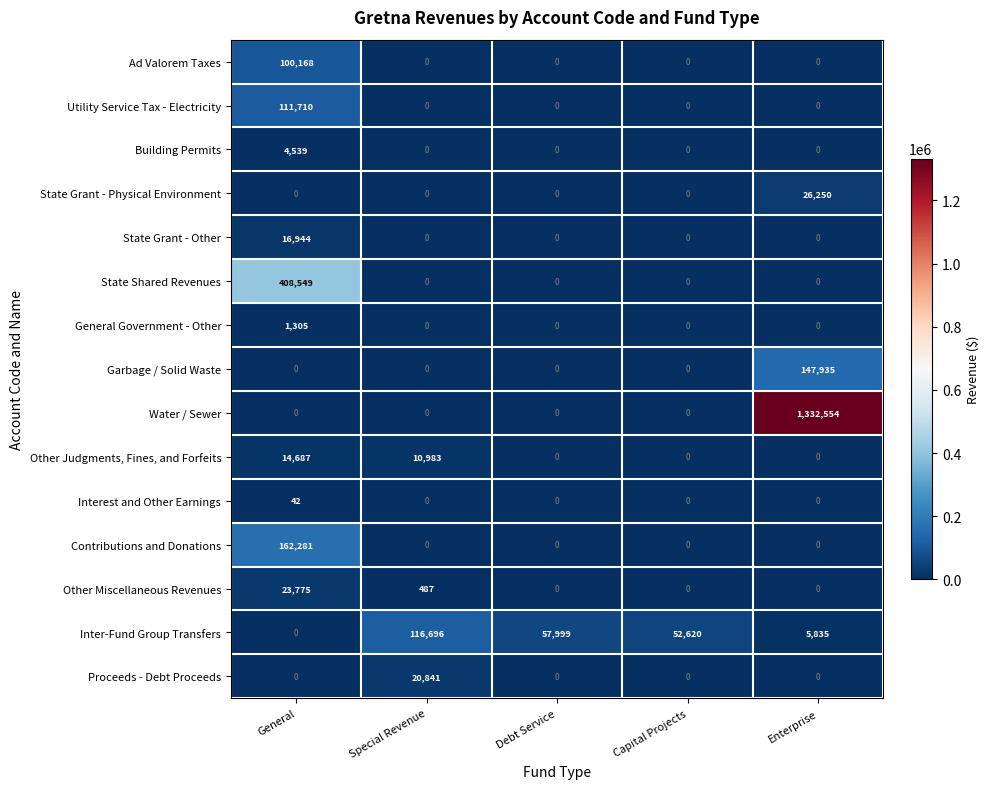

What is the sum of all Garbage / Solid Waste values?

147935